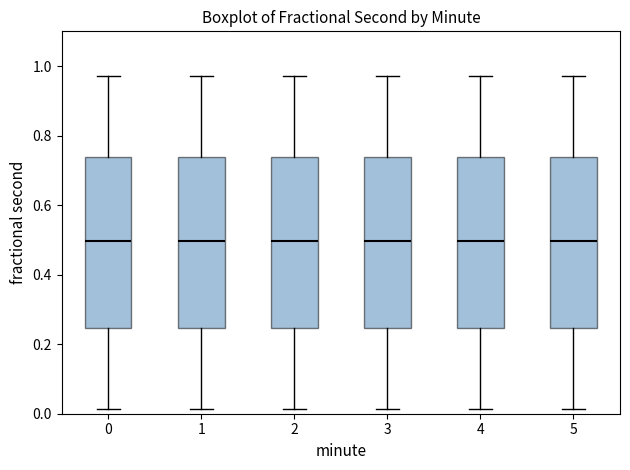

Where does the lower whisker of the box at x = 0 end on the y-axis? The values are not printed on the chart, so give them approximately, as read against the axis.

0.02